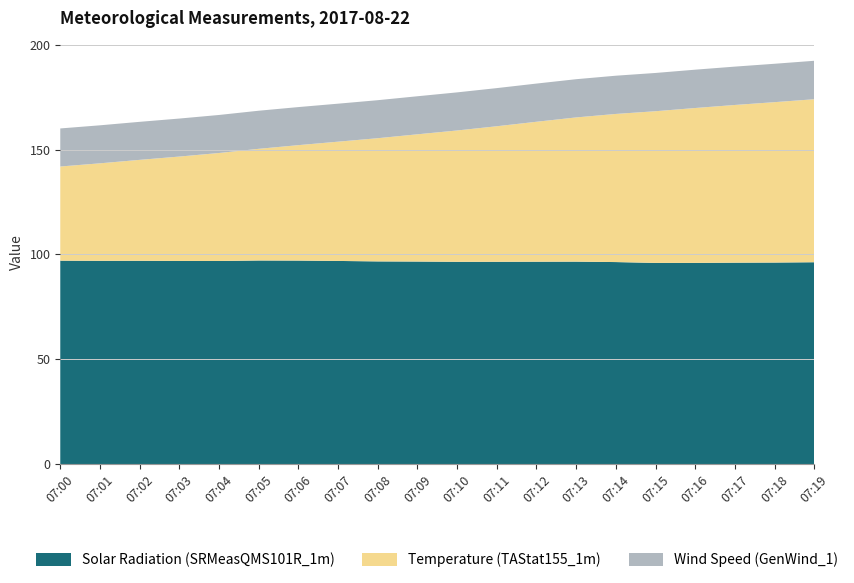

Reading right to left, list all the values displayed in this chart.

Solar Radiation (SRMeasQMS101R_1m): 07:19=96.2	07:18=96.1	07:17=96.0	07:16=95.9	07:15=95.9	07:14=96.3	07:13=96.5	07:12=96.5	07:11=96.5	07:10=96.5	07:09=96.6	07:08=96.6	07:07=96.9	07:06=97.0	07:05=97.1	07:04=96.8	07:03=96.8	07:02=96.9	07:01=96.9	07:00=97.0
Temperature (TAStat155_1m): 07:19=77.8	07:18=76.5	07:17=75.2	07:16=73.9	07:15=72.4	07:14=70.7	07:13=68.8	07:12=66.7	07:11=64.6	07:10=62.6	07:09=60.7	07:08=58.8	07:07=56.9	07:06=55.1	07:05=53.3	07:04=51.5	07:03=49.8	07:02=48.1	07:01=46.5	07:00=44.9
Wind Speed (GenWind_1): 07:19=18.3	07:18=18.3	07:17=18.3	07:16=18.3	07:15=18.3	07:14=18.2	07:13=18.2	07:12=18.2	07:11=18.2	07:10=18.2	07:09=18.2	07:08=18.1	07:07=18.1	07:06=18.2	07:05=18.2	07:04=18.1	07:03=18.1	07:02=18.1	07:01=18.1	07:00=18.2